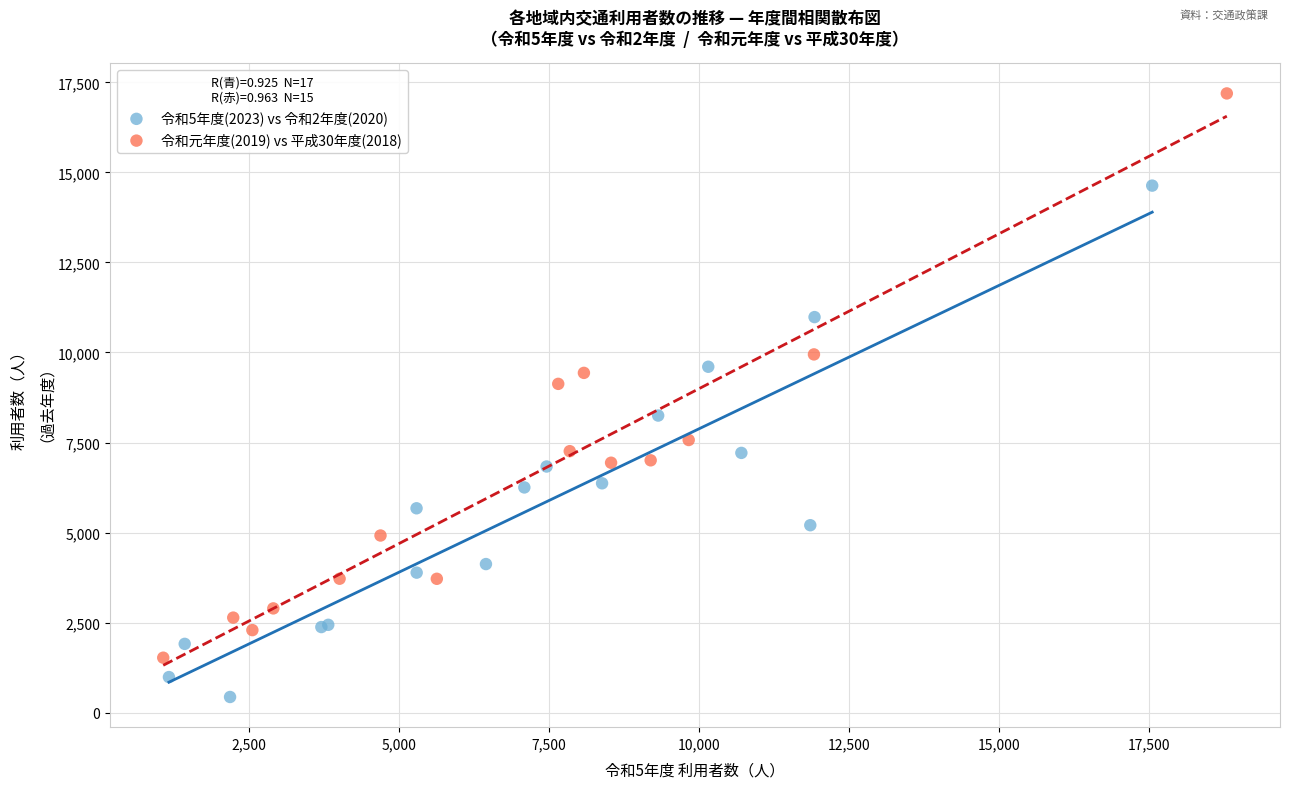

Which series has the largest Y range (max minus min)?

令和元年度(2019) vs 平成30年度(2018)